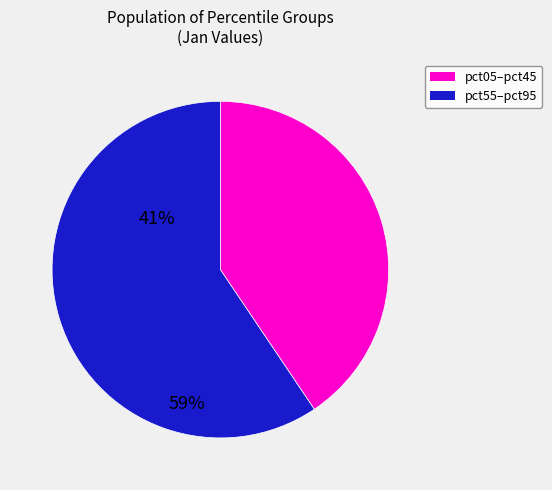

Does any single category account for the majority?

Yes